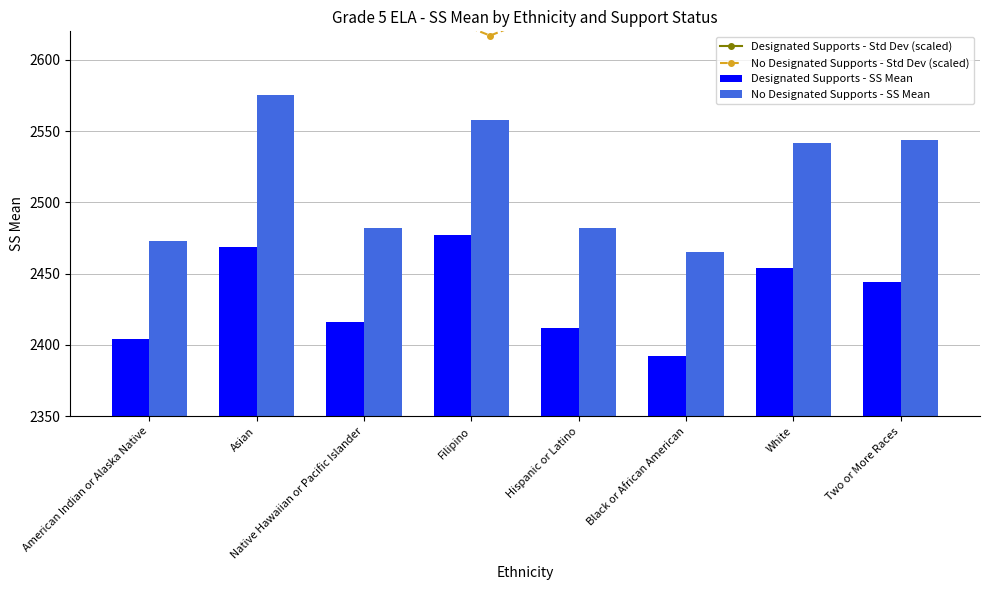

What position from the right is Hispanic or Latino?

4